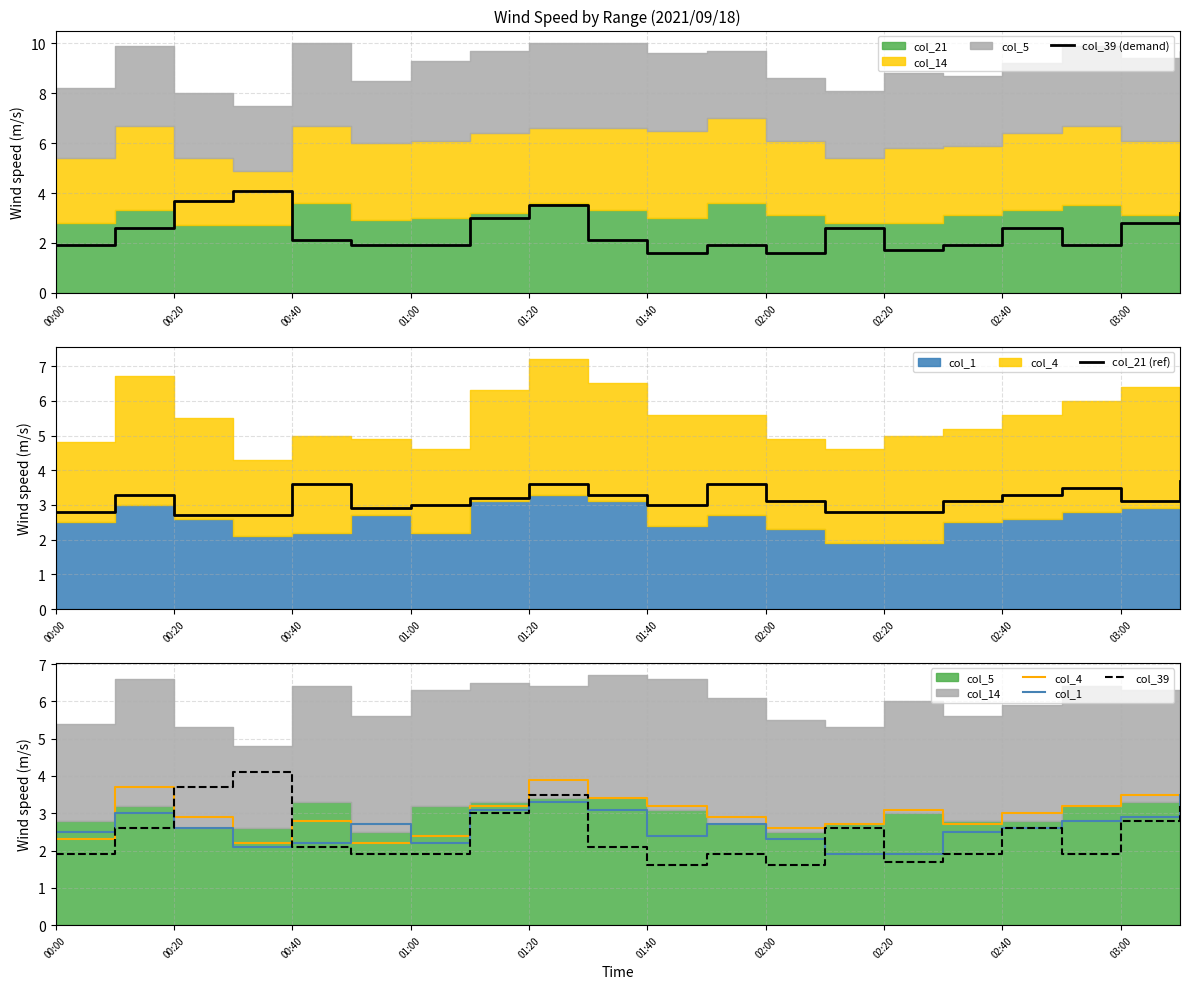

What is the value of the col_39 (demand) point at the 13th from the left?

1.6